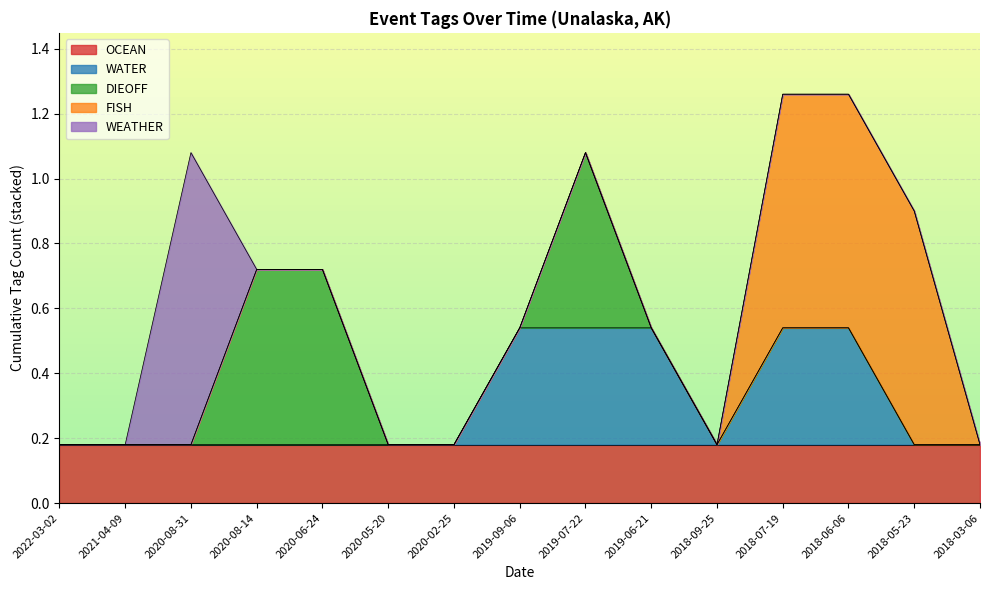

Count the DIEOFF values in the range 0 to 1.

15